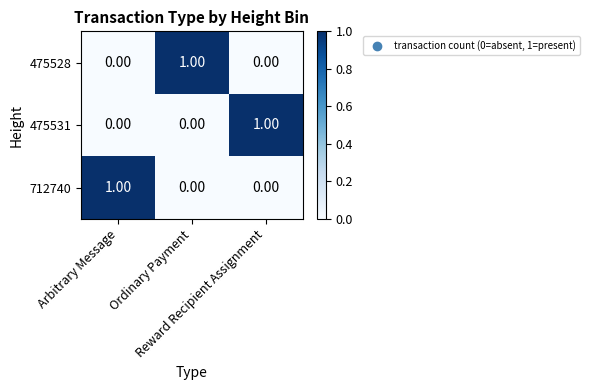

At how many categories does at least one series exceed 0?

3